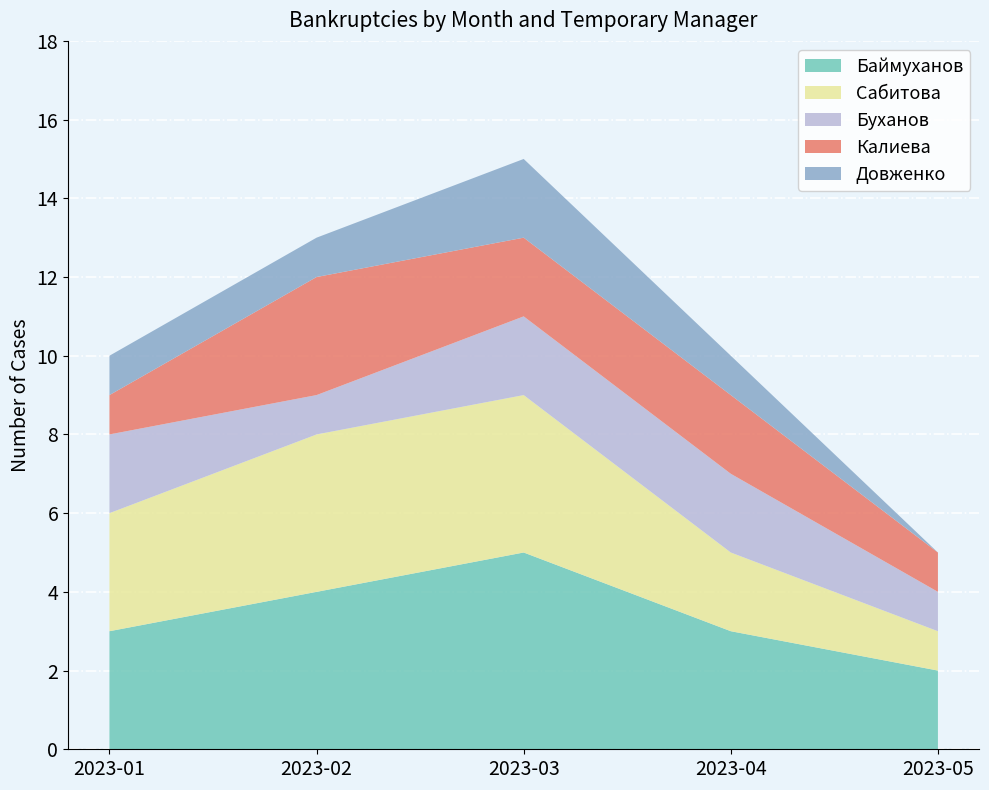

Reading left to right, what are all the values shown in this chart?

Баймуханов: 3	4	5	3	2
Сабитова: 3	4	4	2	1
Буханов: 2	1	2	2	1
Калиева: 1	3	2	2	1
Довженко: 1	1	2	1	0